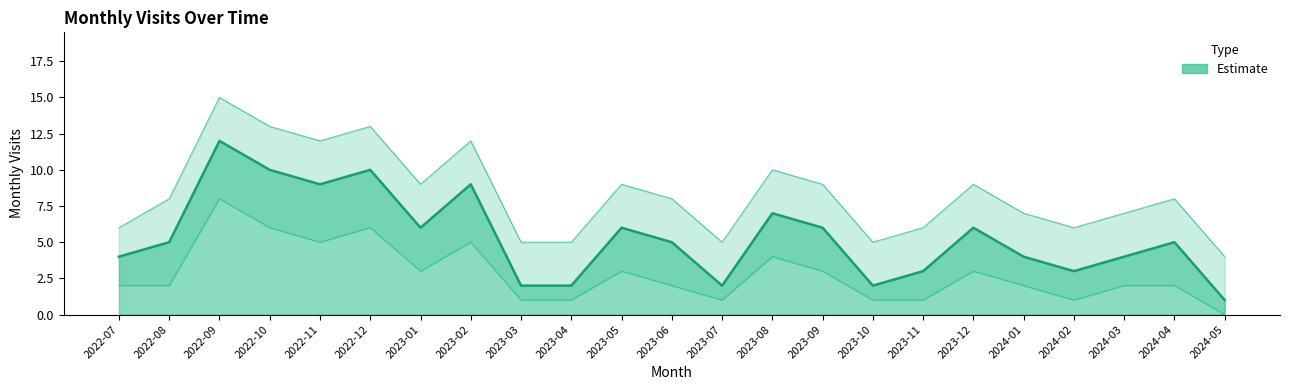

Reading left to right, extract all data points from this chart.

monthly_visit: 4	5	12	10	9	10	6	9	2	2	6	5	2	7	6	2	3	6	4	3	4	5	1
monthly_visit_upper: 6	8	15	13	12	13	9	12	5	5	9	8	5	10	9	5	6	9	7	6	7	8	4
monthly_visit_lower: 2	2	8	6	5	6	3	5	1	1	3	2	1	4	3	1	1	3	2	1	2	2	0